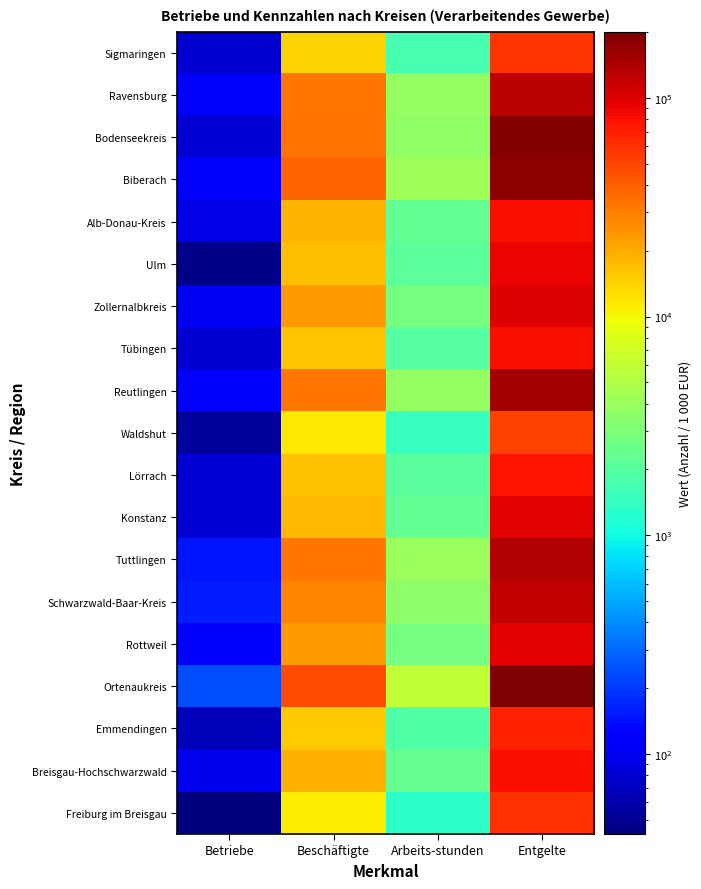

Reading right to left, list all the values displayed in this chart.

Freiburg im Breisgau: Entgelte=60258	Arbeits-stunden=1330	Beschäftigte=11241	Betriebe=43
Breisgau-Hochschwarzwald: Entgelte=82034	Arbeits-stunden=2336	Beschäftigte=18852	Betriebe=99
Emmendingen: Entgelte=69137	Arbeits-stunden=1904	Beschäftigte=15080	Betriebe=68
Ortenaukreis: Entgelte=200950	Arbeits-stunden=6012	Beschäftigte=48472	Betriebe=234
Rottweil: Entgelte=95401	Arbeits-stunden=2789	Beschäftigte=22878	Betriebe=109
Schwarzwald-Baar-Kreis: Entgelte=120411	Arbeits-stunden=3583	Beschäftigte=28132	Betriebe=159
Tuttlingen: Entgelte=136988	Arbeits-stunden=4059	Beschäftigte=31736	Betriebe=149
Konstanz: Entgelte=94208	Arbeits-stunden=2262	Beschäftigte=17976	Betriebe=83
Lörrach: Entgelte=77812	Arbeits-stunden=2076	Beschäftigte=16641	Betriebe=81
Waldshut: Entgelte=50822	Arbeits-stunden=1452	Beschäftigte=11594	Betriebe=53
Reutlingen: Entgelte=153768	Arbeits-stunden=3759	Beschäftigte=32296	Betriebe=124
Tübingen: Entgelte=80189	Arbeits-stunden=2042	Beschäftigte=16142	Betriebe=78
Zollernalbkreis: Entgelte=100315	Arbeits-stunden=2762	Beschäftigte=23069	Betriebe=104
Ulm: Entgelte=88687	Arbeits-stunden=2117	Beschäftigte=17299	Betriebe=47
Alb-Donau-Kreis: Entgelte=80012	Arbeits-stunden=2298	Beschäftigte=18221	Betriebe=92
Biberach: Entgelte=178868	Arbeits-stunden=4228	Beschäftigte=37510	Betriebe=109
Bodenseekreis: Entgelte=192145	Arbeits-stunden=3695	Beschäftigte=33776	Betriebe=83
Ravensburg: Entgelte=127906	Arbeits-stunden=3773	Beschäftigte=31833	Betriebe=127
Sigmaringen: Entgelte=58117	Arbeits-stunden=1726	Beschäftigte=14131	Betriebe=78